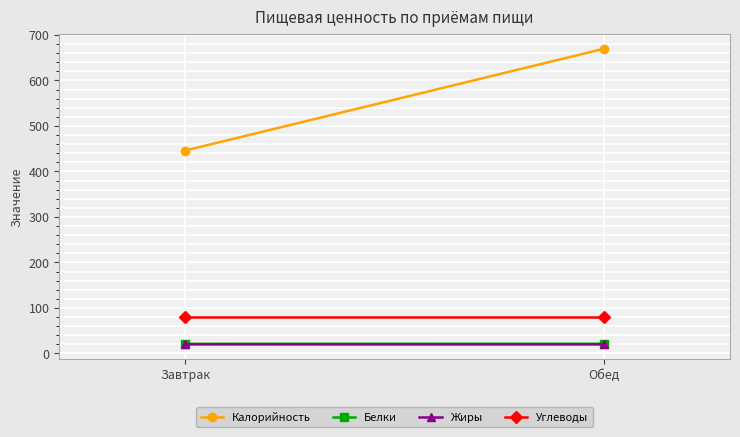

Reading right to left, what are all the values shown in this chart?

Калорийность: Обед=670.0	Завтрак=446.0
Белки: Обед=21.4	Завтрак=21.2
Жиры: Обед=19.9	Завтрак=20.0
Углеводы: Обед=81.0	Завтрак=81.0